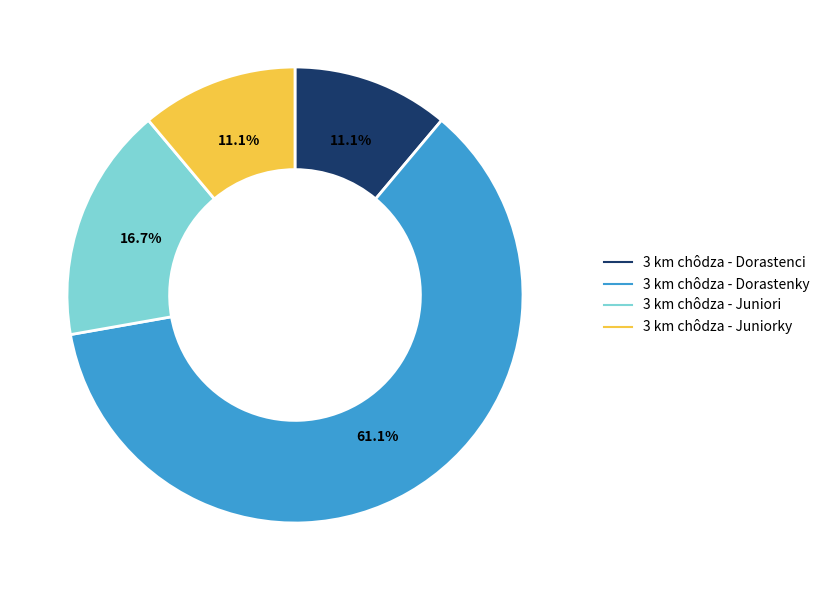

How many segments does this pie chart have?

4